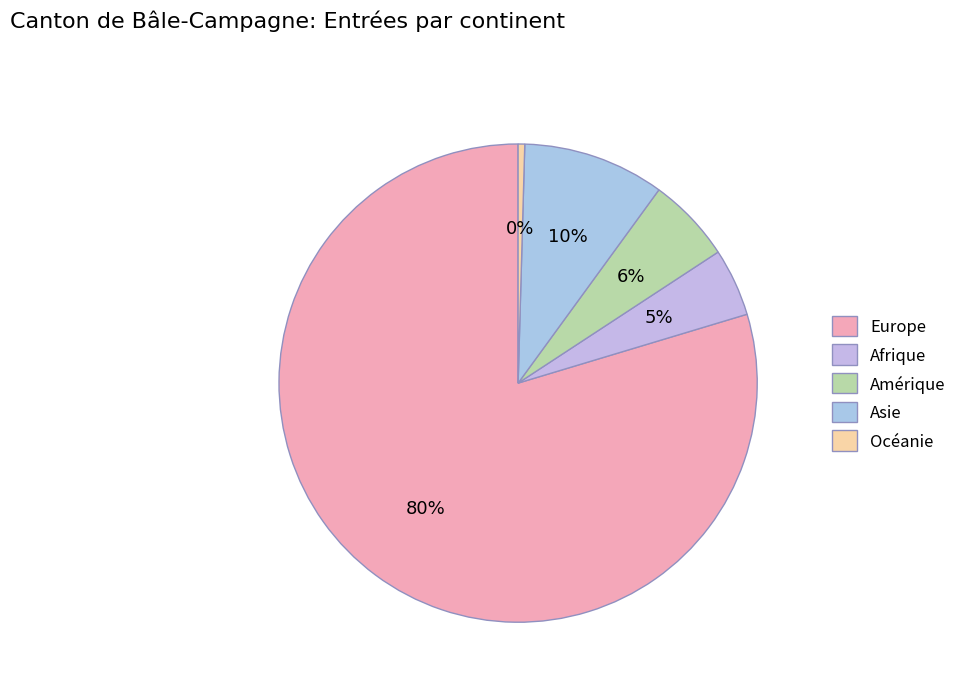

Which slice is the smallest?

Océanie